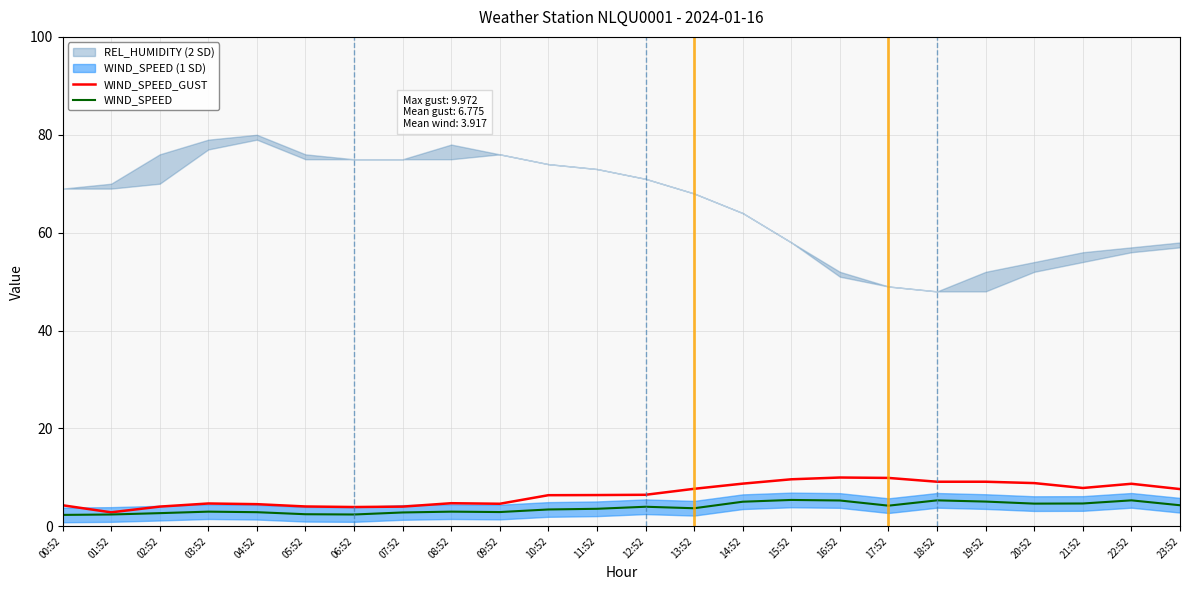

Is the value of WIND_SPEED at 18:52 greater than the value of WIND_SPEED_GUST at 01:52?

Yes